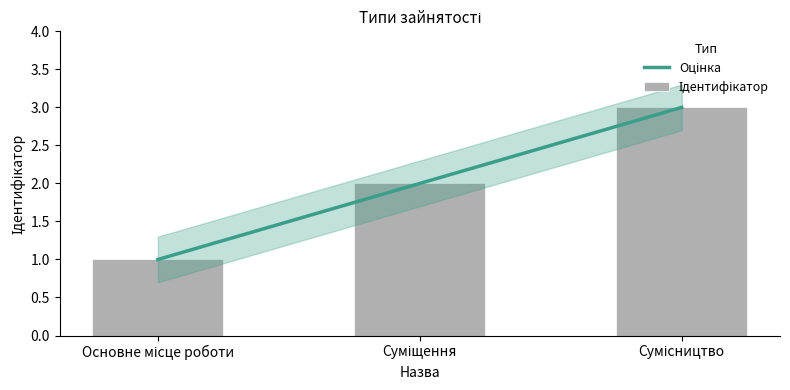

What is the difference between the Оцінка values at Сумісництво and Суміщення?

1